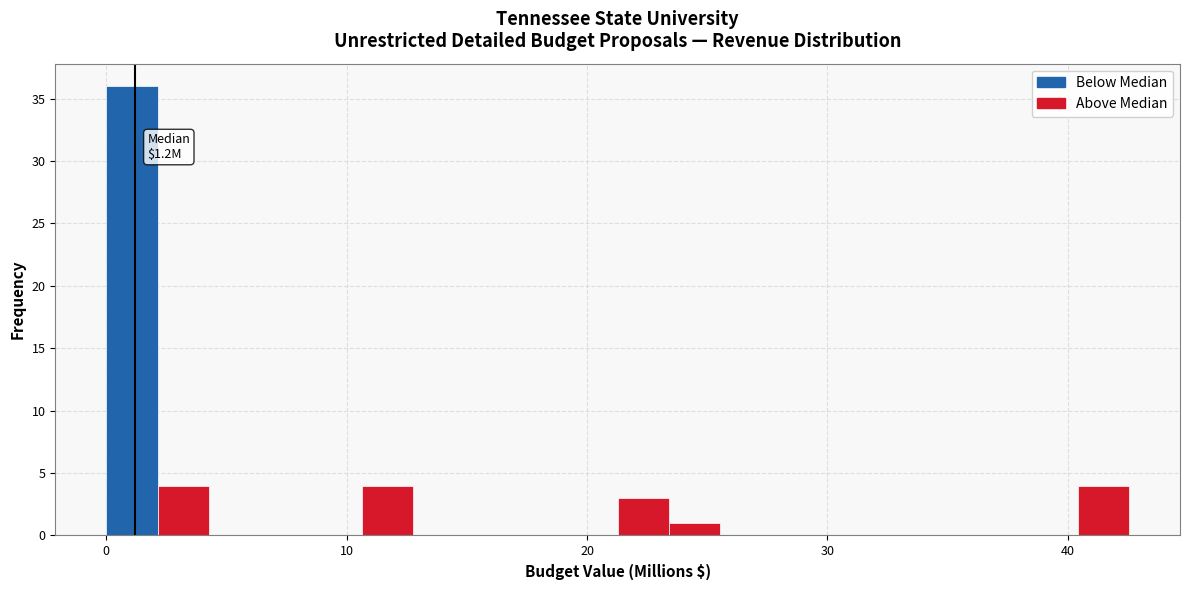

Read against the x-axis, roughly where is the centre of the tallest bar?

1